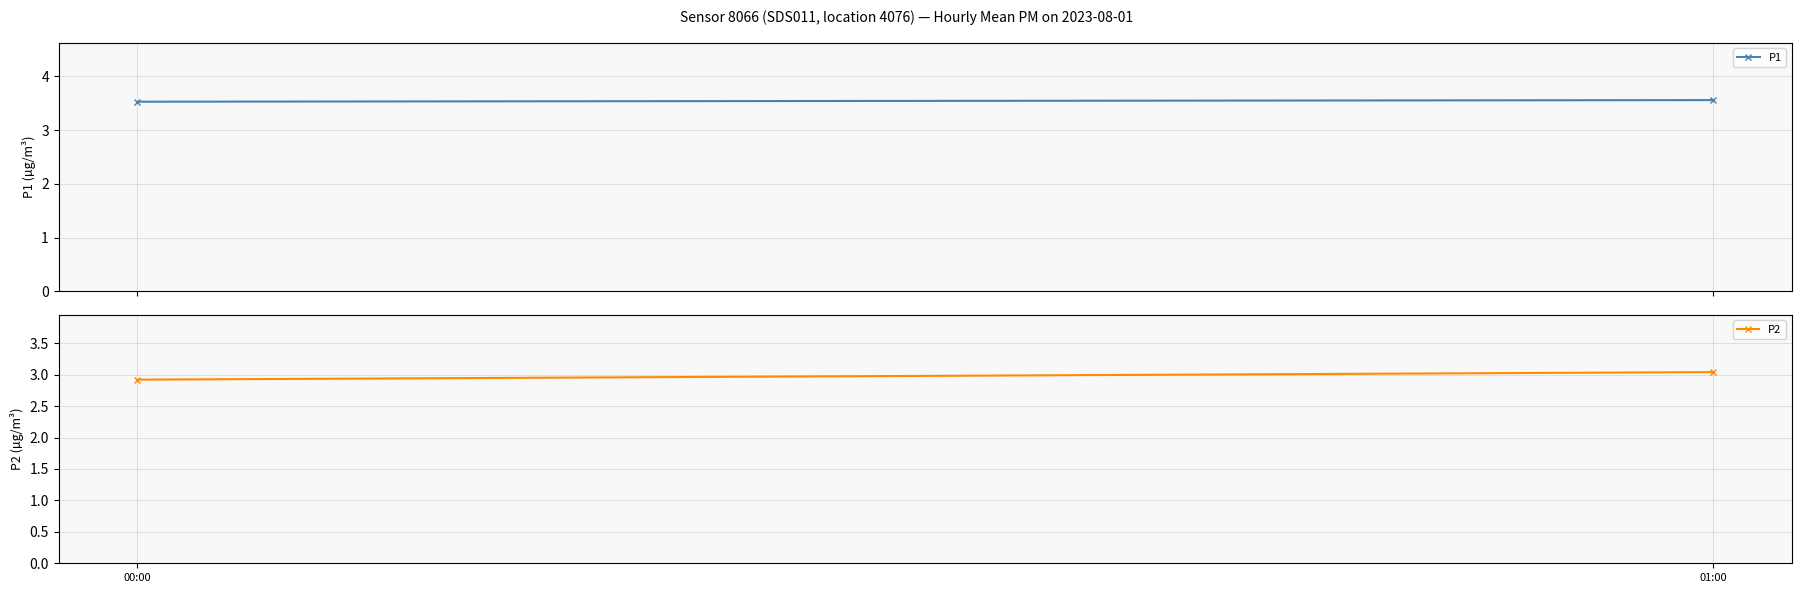

The value of P2 at 01:00 is 3.0. True or false?

True